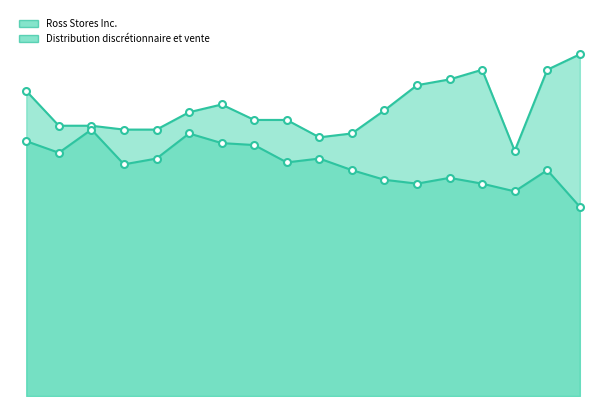

Reading right to left, what are all the values shown in this chart?

Ross Stores Inc.: 1.8	1.7	1.3	1.7	1.6	1.6	1.5	1.4	1.3	1.4	1.4	1.5	1.5	1.4	1.4	1.4	1.4	1.6
Distribution discrétionnaire et vente: 1.0	1.2	1.1	1.1	1.1	1.1	1.1	1.2	1.2	1.2	1.3	1.3	1.4	1.2	1.2	1.4	1.3	1.3